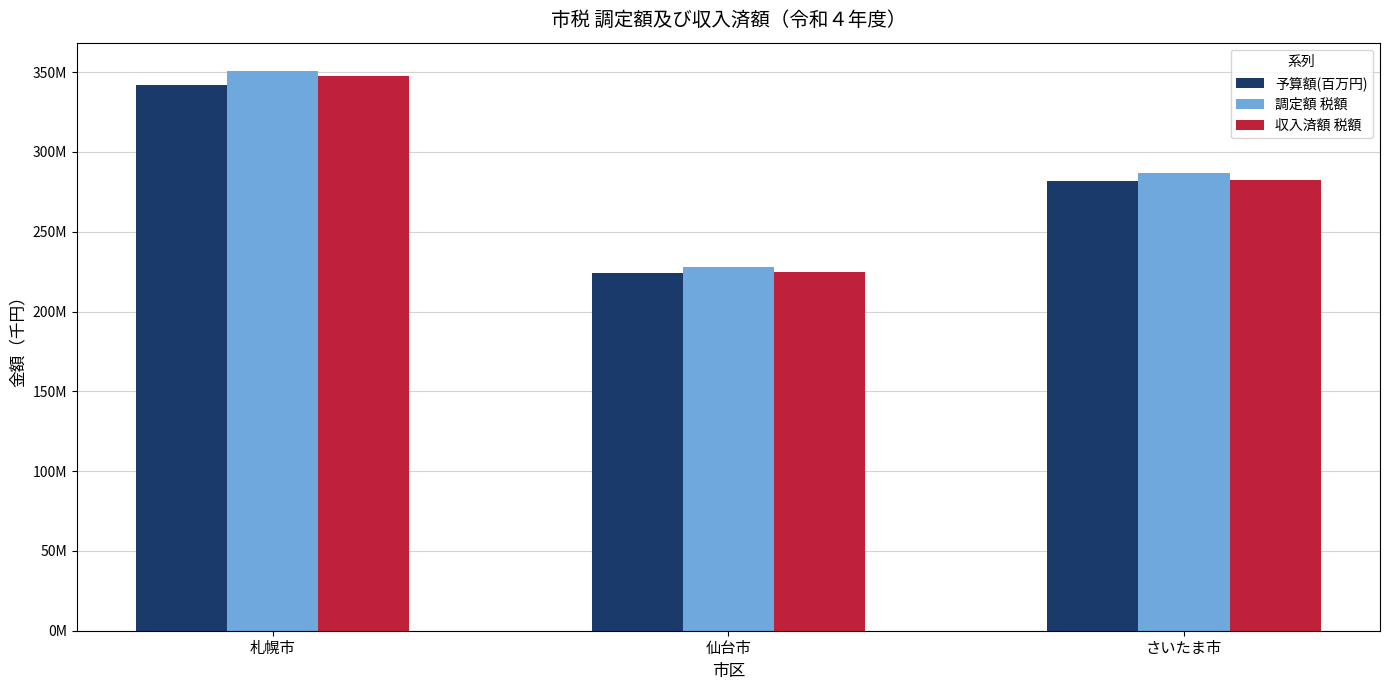

Reading left to right, transcribe all the data shown in this chart.

予算額(百万円): 341900000	223934000	281842630
調定額 税額: 350950498	227778646	286998893
収入済額 税額: 347606361	224908035	282234146